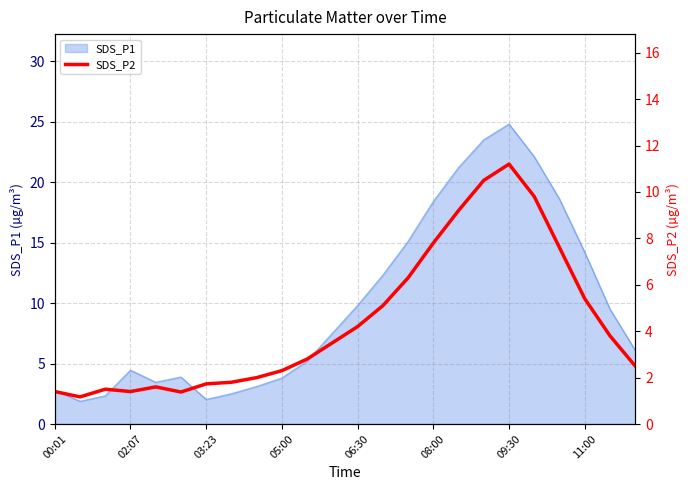

What is the sum of the values at 16 and 10?

12.0